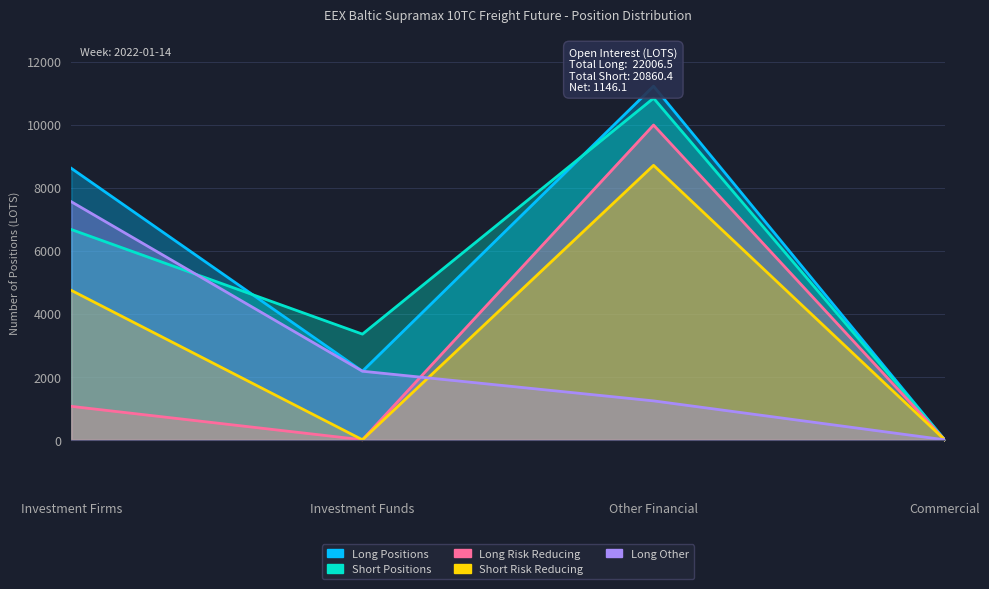

True or false: Long Risk Reducing and Short Risk Reducing cross at least once.

False